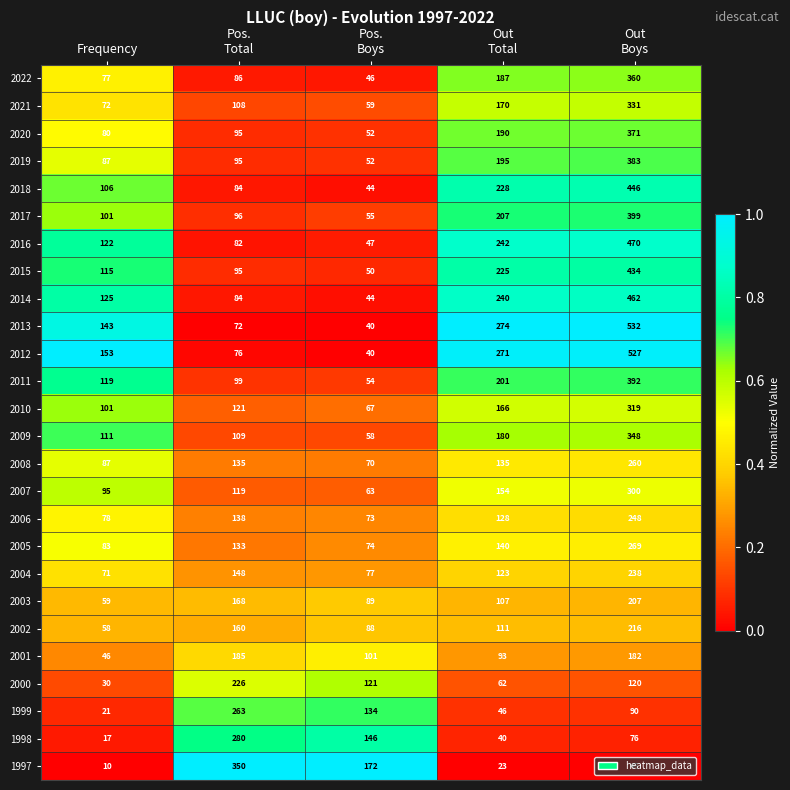

Which series has the largest total across all categories?

2012